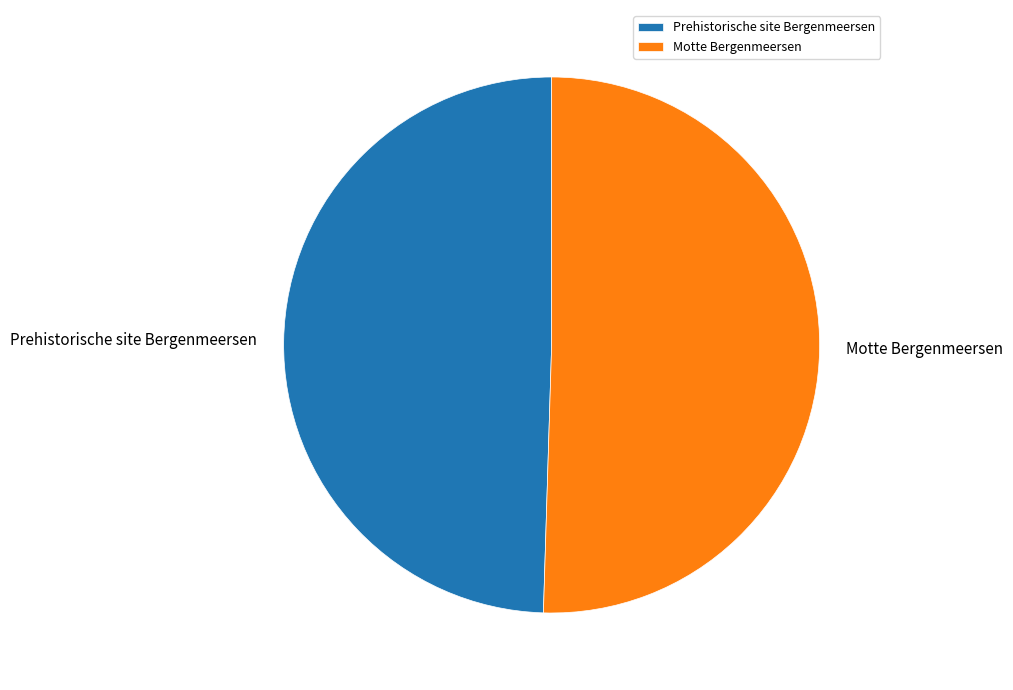

Rank the categories by value from lowest to highest.

Prehistorische site Bergenmeersen, Motte Bergenmeersen